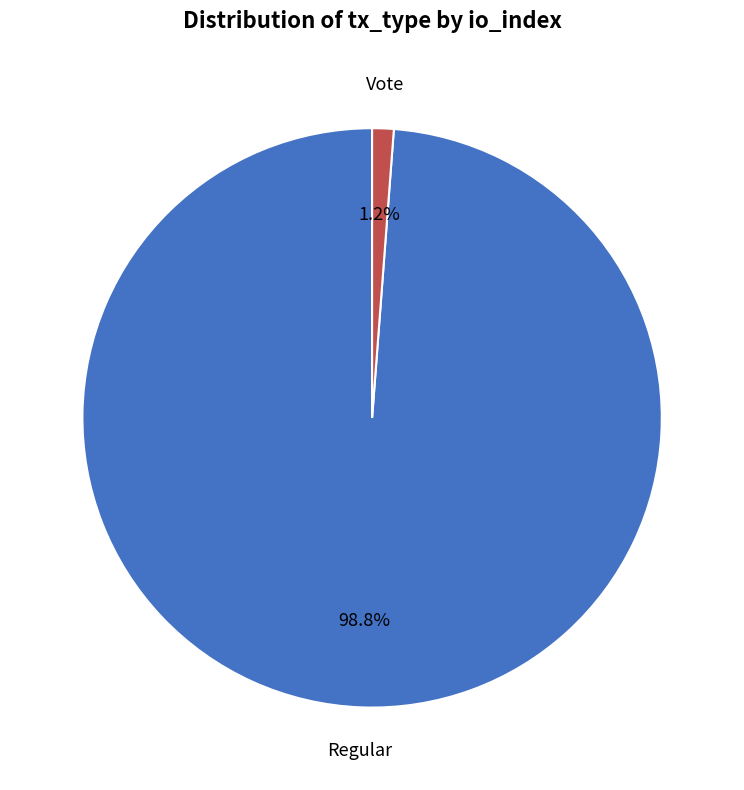

Is there a majority slice in this chart?

Yes